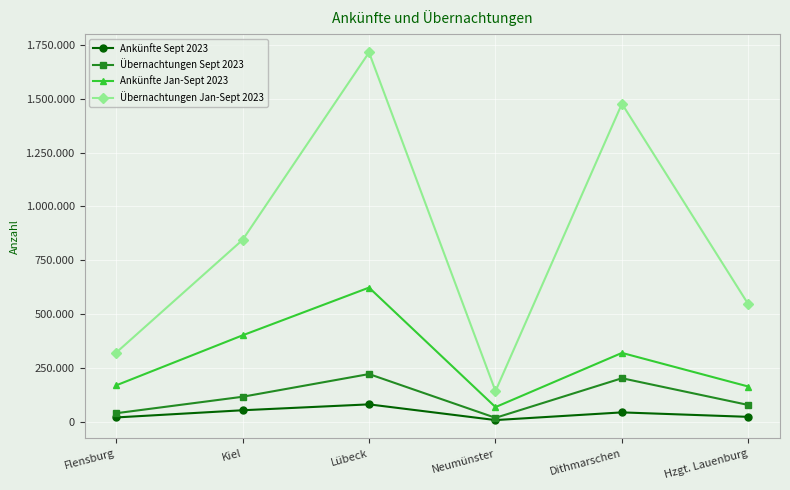

What is the value of the Übernachtungen Sept 2023 point at the 3rd from the left?

221700